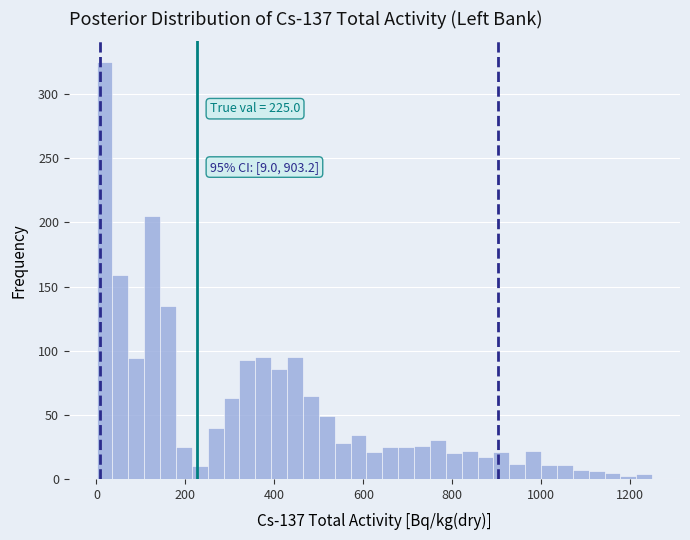

Read against the x-axis, roughly where is the centre of the tallest bar?

20